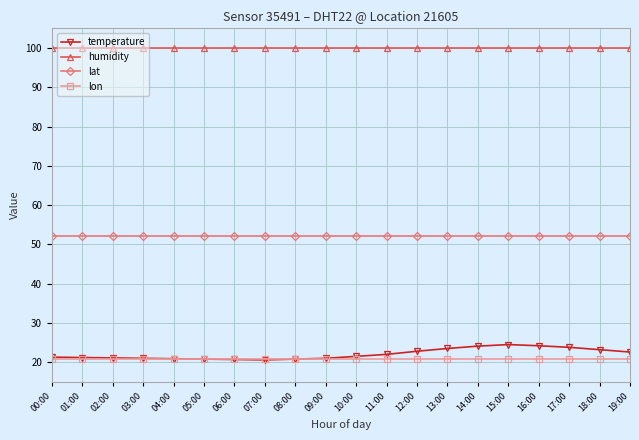

The value of humidity at 05:00 is 158.2. True or false?

False